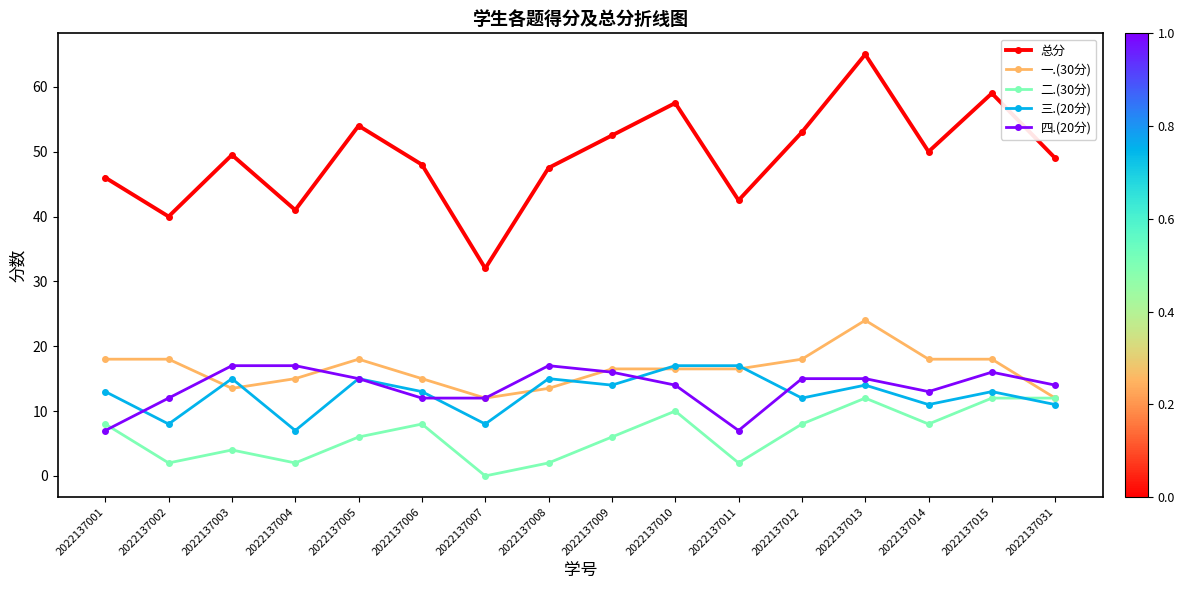

What is the difference between the 一.(30分) values at 2022137008 and 2022137004?

1.5